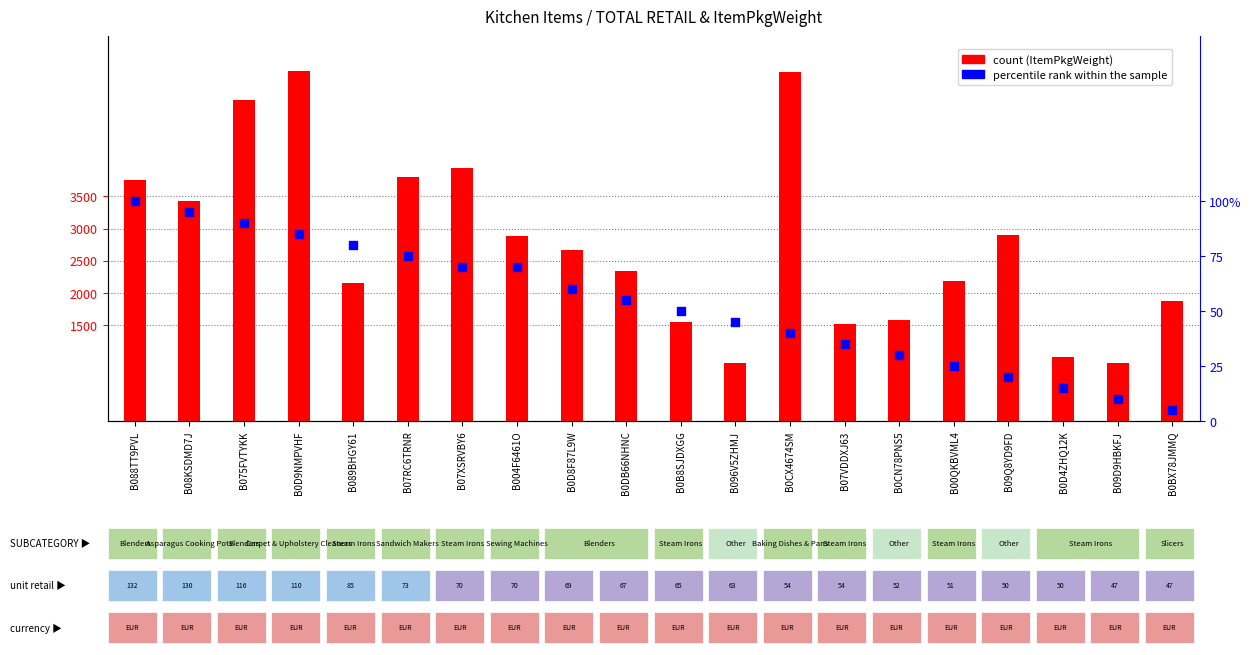

Is the value of count at B09Q8YD9FD greater than the value of percentile rank within the sample at B088TT9PVL?

Yes